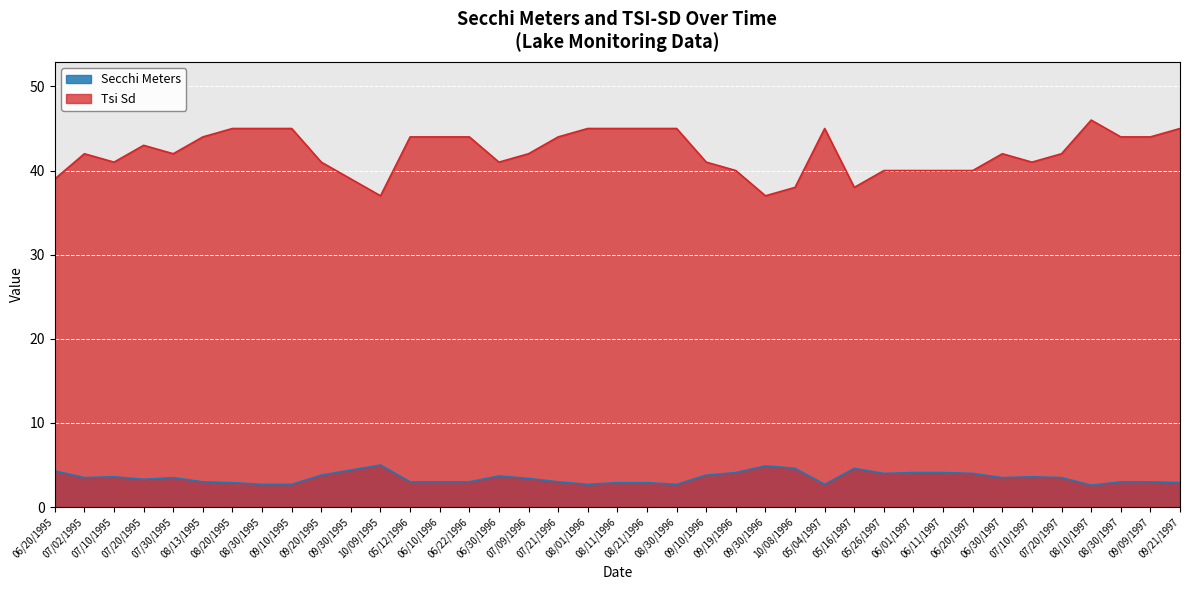

What is the label of the 30th point from the left?

06/01/1997